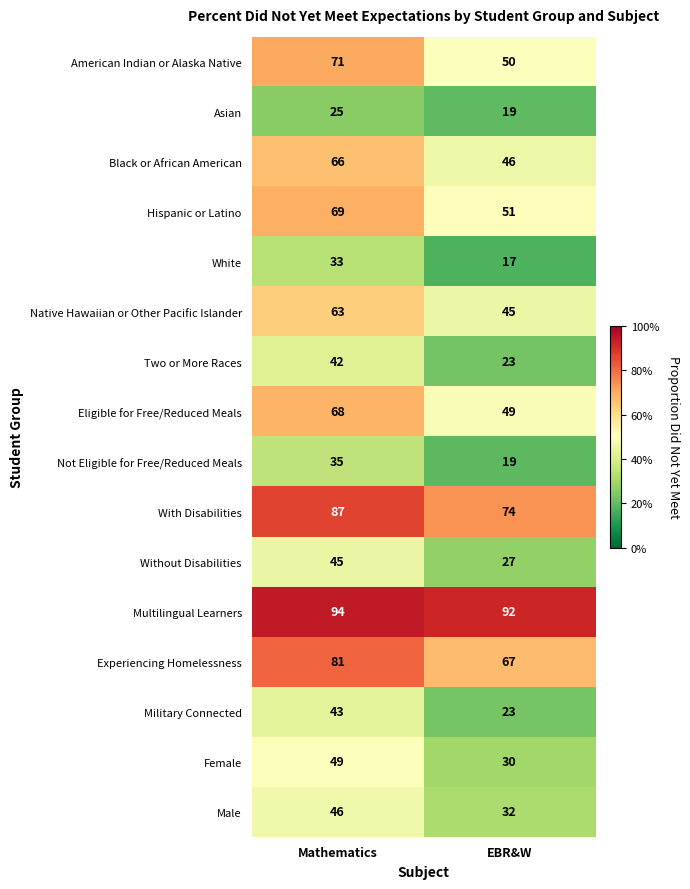

What is the sum of all American Indian or Alaska Native values?

121